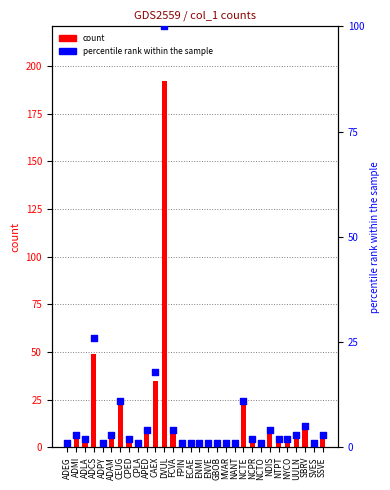

What are all the series names shown in the legend?

count, percentile rank within the sample